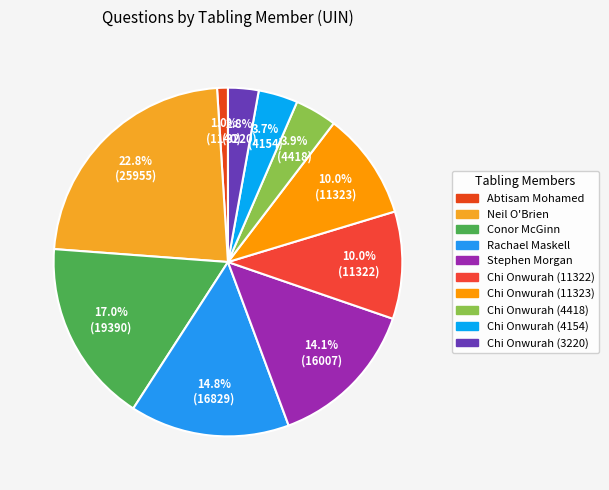

How many segments does this pie chart have?

10